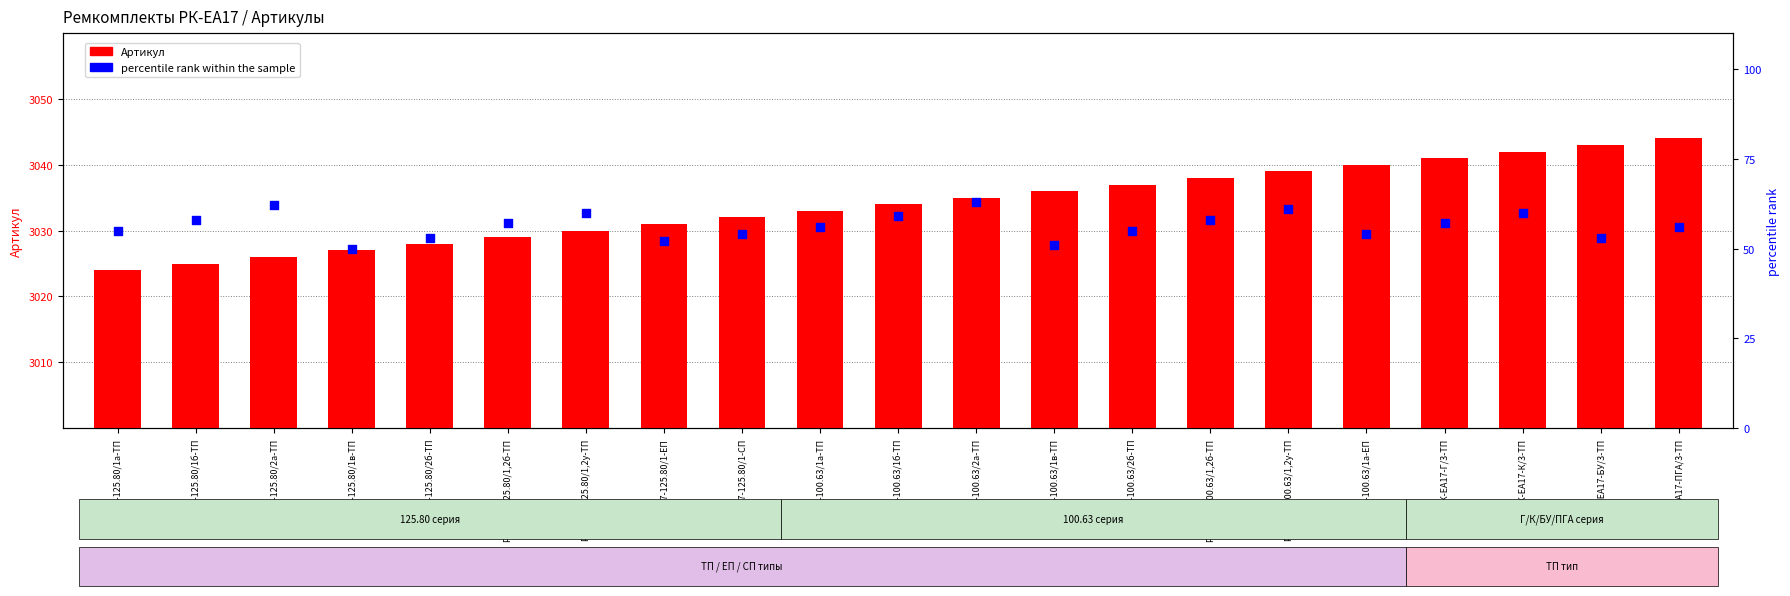

Is the value of percentile rank within the sample at РК-ЕА17-125.80/2а-ТП greater than the value of Артикул at РК-ЕА17-125.80/1-ЕП?

No